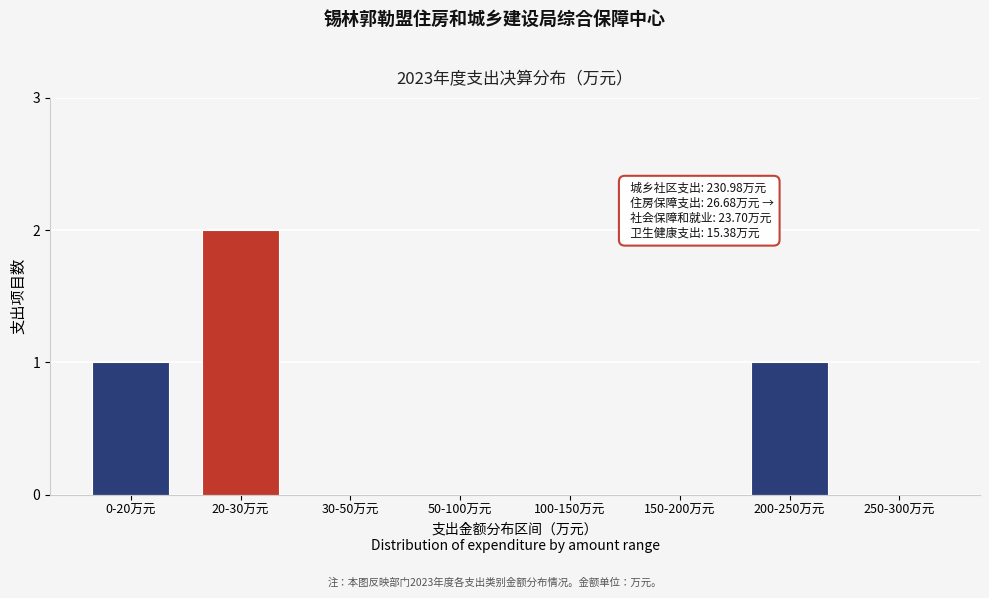

Reading left to right, transcribe all the data shown in this chart.

0-20万元=1	20-30万元=2	30-50万元=0	50-100万元=0	100-150万元=0	150-200万元=0	200-250万元=1	250-300万元=0